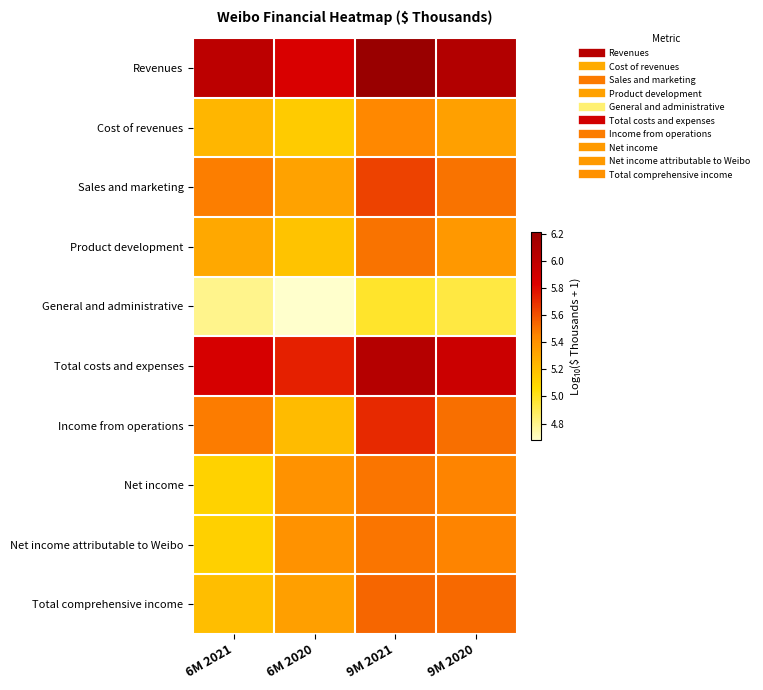

Reading left to right, extract all data points from this chart.

Revenues: 6M 2021=6.0	6M 2020=5.9	9M 2021=6.2	9M 2020=6.1
Cost of revenues: 6M 2021=5.2	6M 2020=5.1	9M 2021=5.4	9M 2020=5.3
Sales and marketing: 6M 2021=5.5	6M 2020=5.3	9M 2021=5.6	9M 2020=5.5
Product development: 6M 2021=5.3	6M 2020=5.2	9M 2021=5.5	9M 2020=5.4
General and administrative: 6M 2021=4.8	6M 2020=4.7	9M 2021=5.0	9M 2020=4.9
Total costs and expenses: 6M 2021=5.9	6M 2020=5.7	9M 2021=6.1	9M 2020=5.9
Income from operations: 6M 2021=5.5	6M 2020=5.2	9M 2021=5.7	9M 2020=5.5
Net income: 6M 2021=5.1	6M 2020=5.4	9M 2021=5.5	9M 2020=5.5
Net income attributable to Weibo: 6M 2021=5.1	6M 2020=5.4	9M 2021=5.5	9M 2020=5.5
Total comprehensive income: 6M 2021=5.2	6M 2020=5.3	9M 2021=5.5	9M 2020=5.5